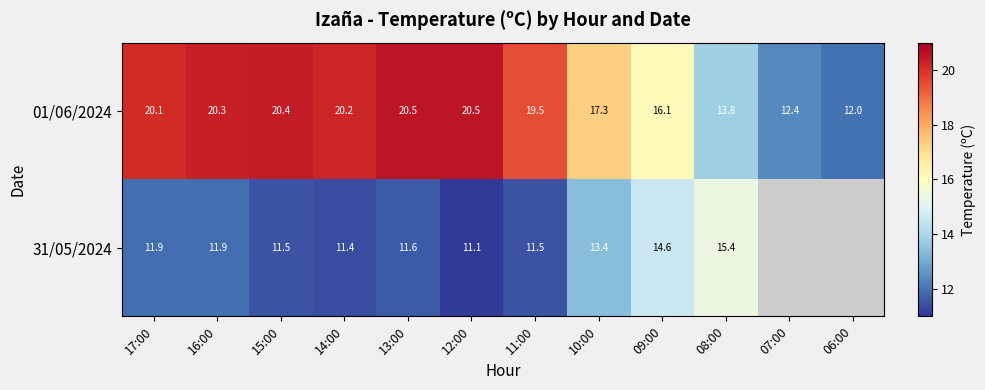

Is the value of 31/05/2024 at 11:00 greater than the value of 01/06/2024 at 10:00?

No